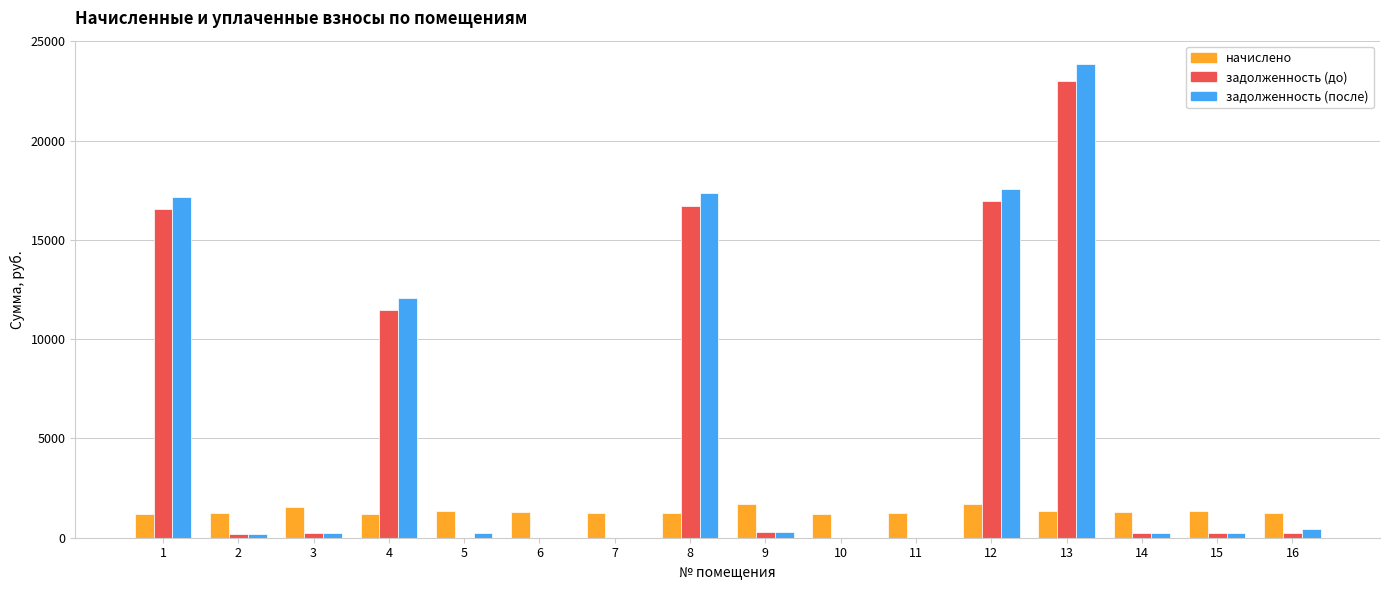

True or false: задолженность (после) has a value of 12393.6 at 10.

False